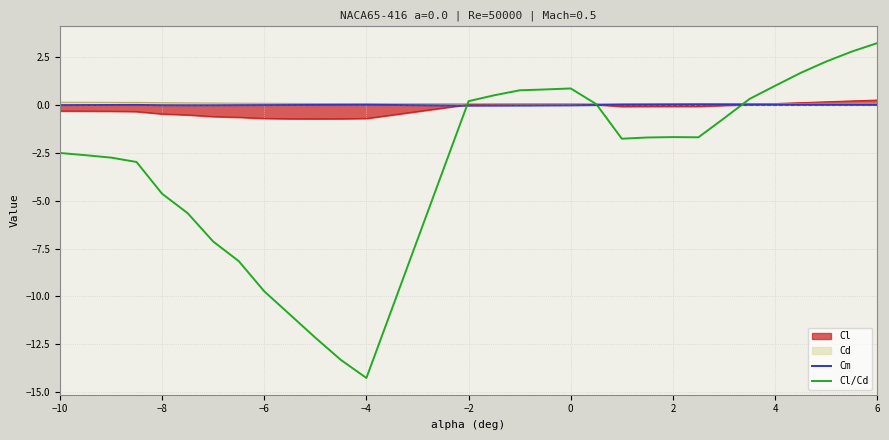

What is the maximum value shown in the chart?

3.2